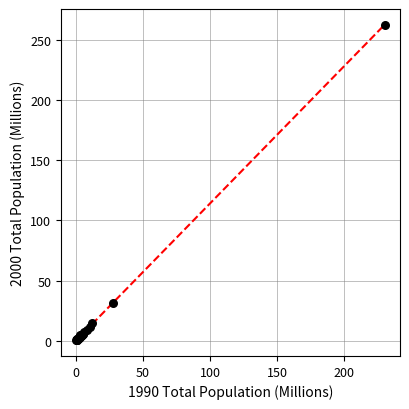

What Y value in the scatter plot is closest to 131?

31.4